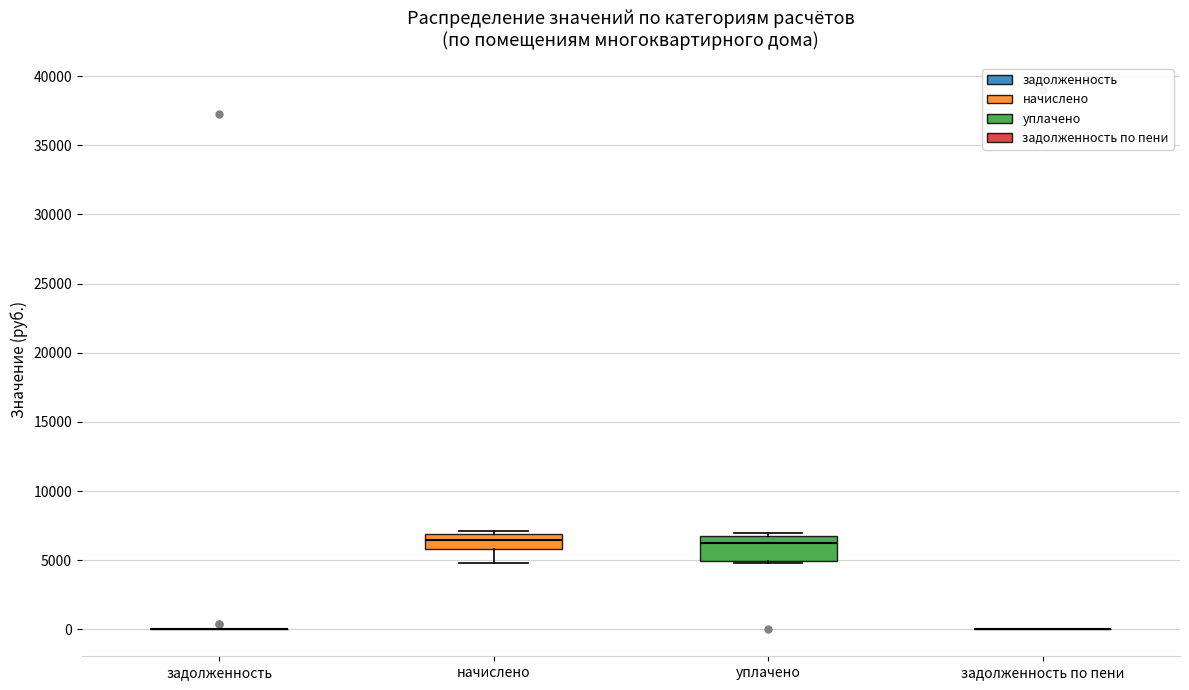

Where does the lower whisker of the box for начислено end on the y-axis? The values are not printed on the chart, so give them approximately, as read against the axis.

5000